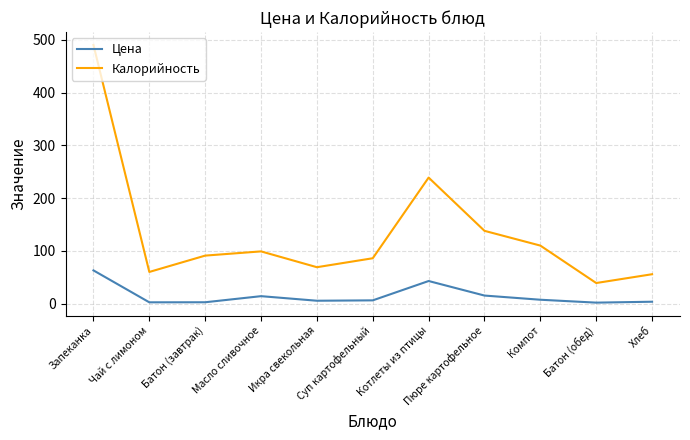

Rank the series by their maximum value, from lowest to highest.

Цена, Калорийность